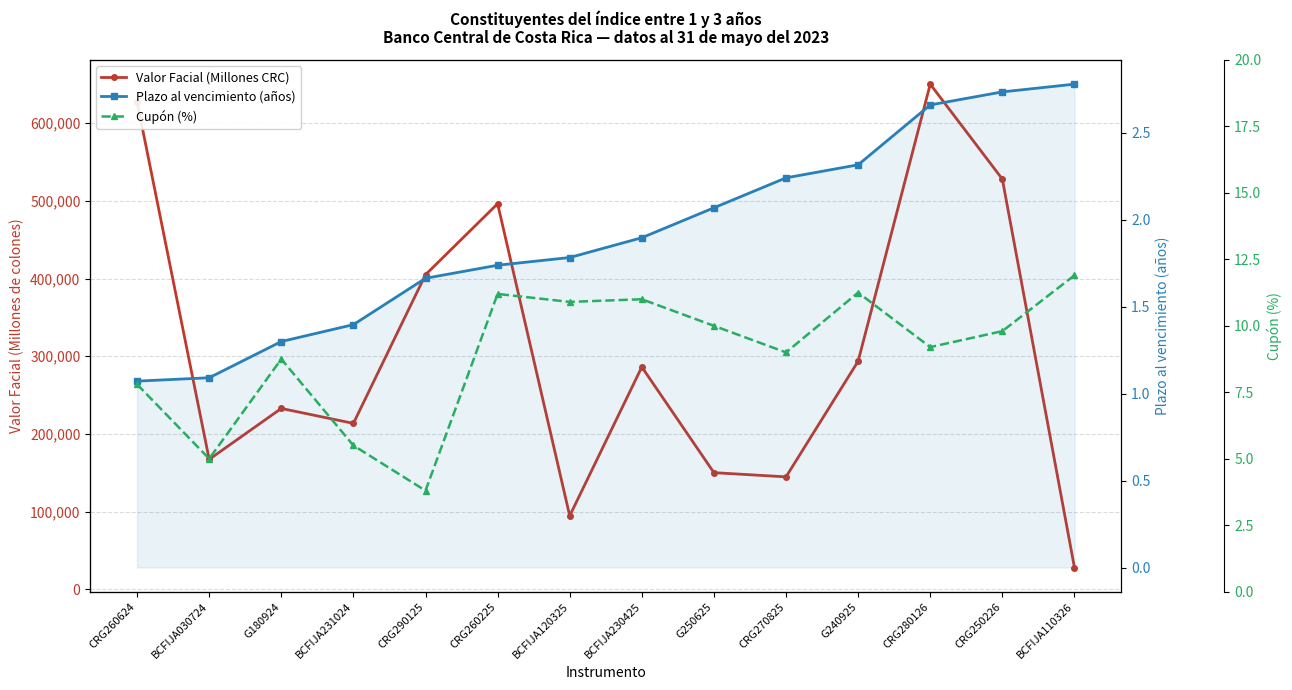

What position from the right is BCFIJA231024?

11